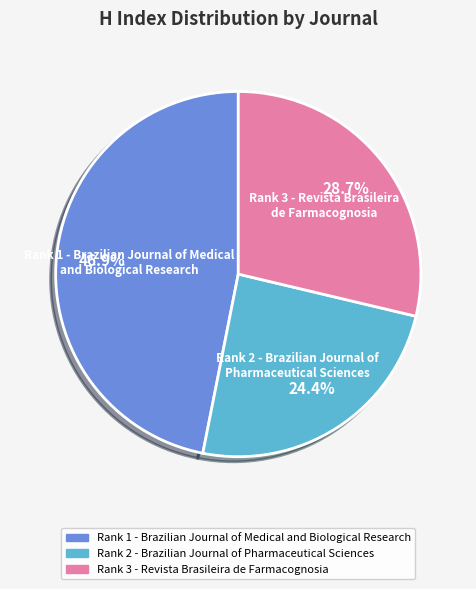

What percentage do Rank 3 - Revista Brasileira de Farmacognosia and Rank 2 - Brazilian Journal of Pharmaceutical Sciences together represent?

53.1%